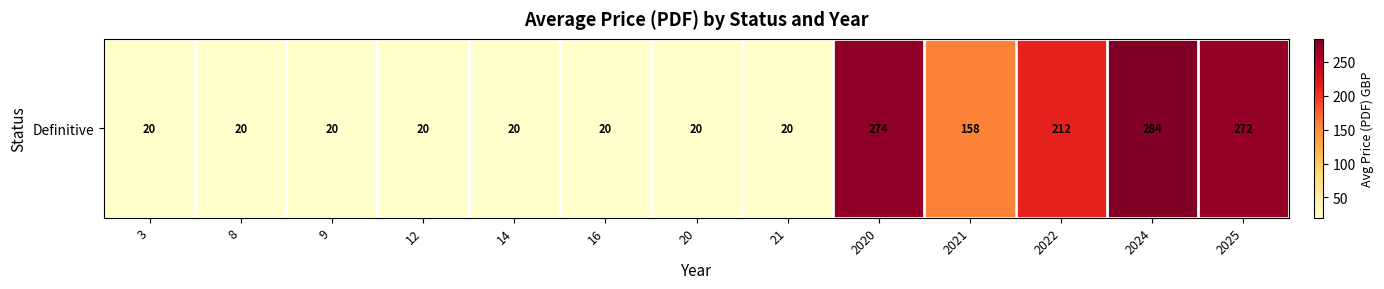

At which category does the chart reach its peak across all series?

2024